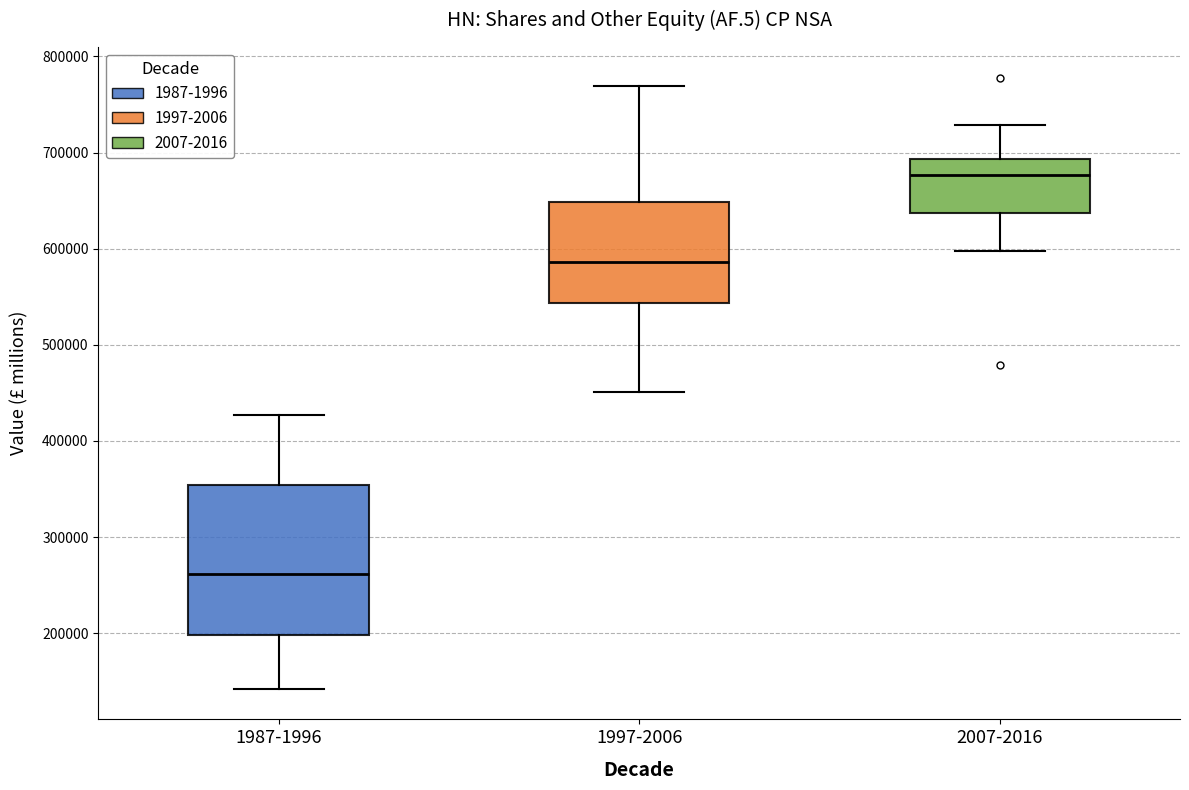

Where is the upper edge of the box for 2007-2016 on the y-axis? The values are not printed on the chart, so give them approximately, as read against the axis.

690000